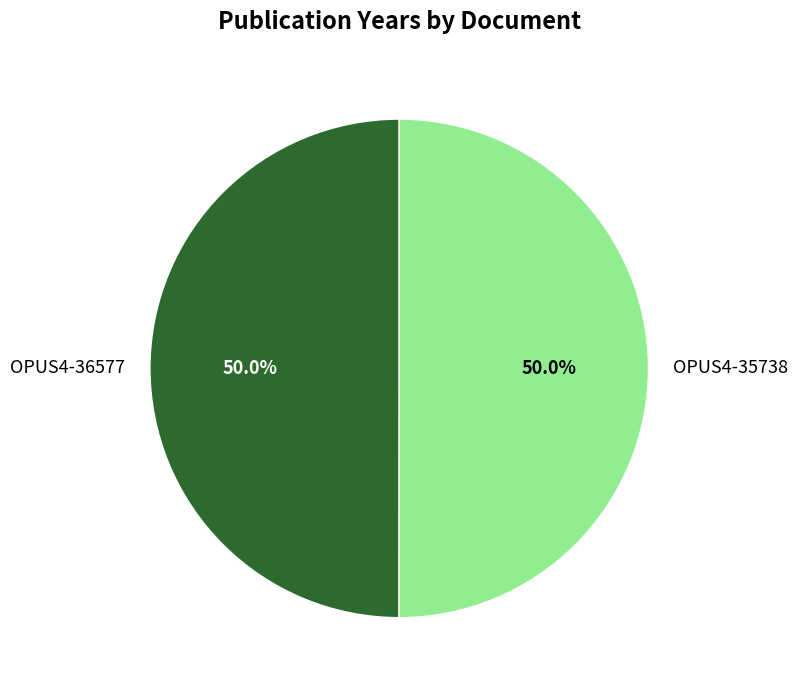

What is the ratio of the value at OPUS4-36577 to the value at OPUS4-35738?

1.0